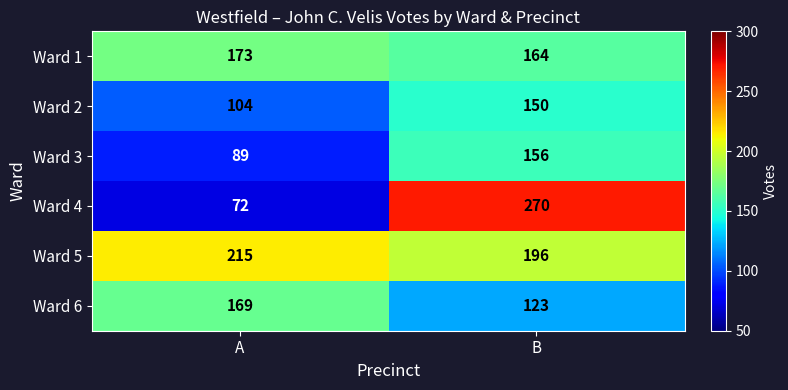

How many categories are shown in the chart?

2